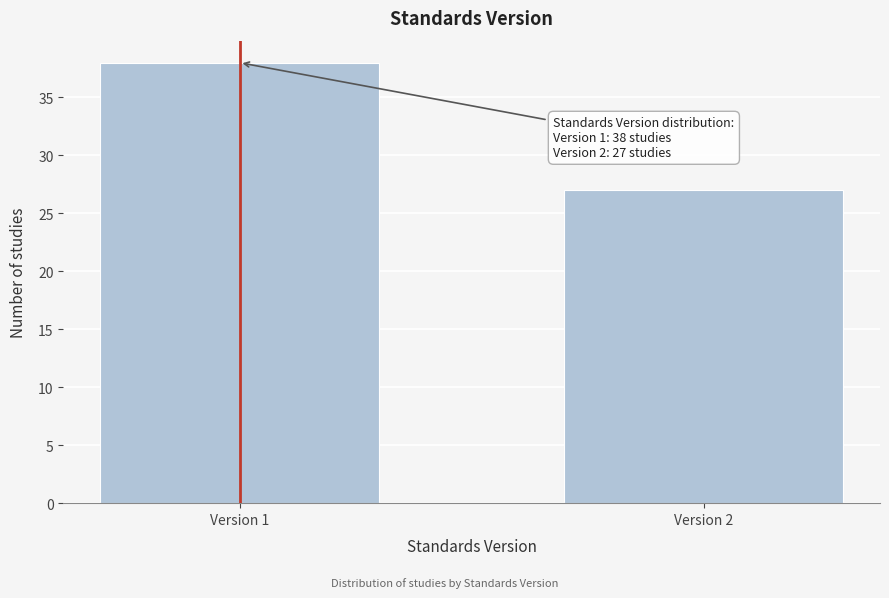

Reading left to right, what are all the values shown in this chart?

Version 1=38	Version 2=27